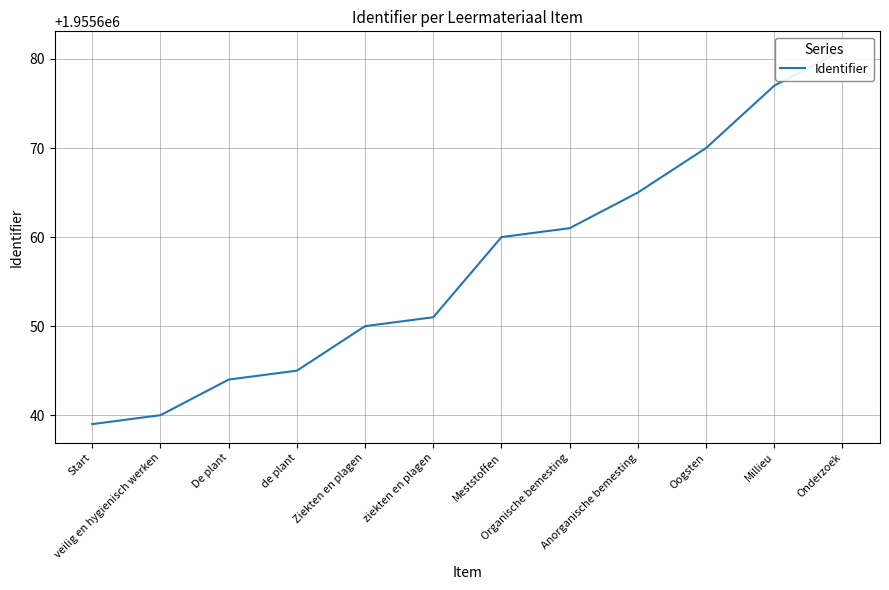

What position from the right is Ziekten en plagen?

8